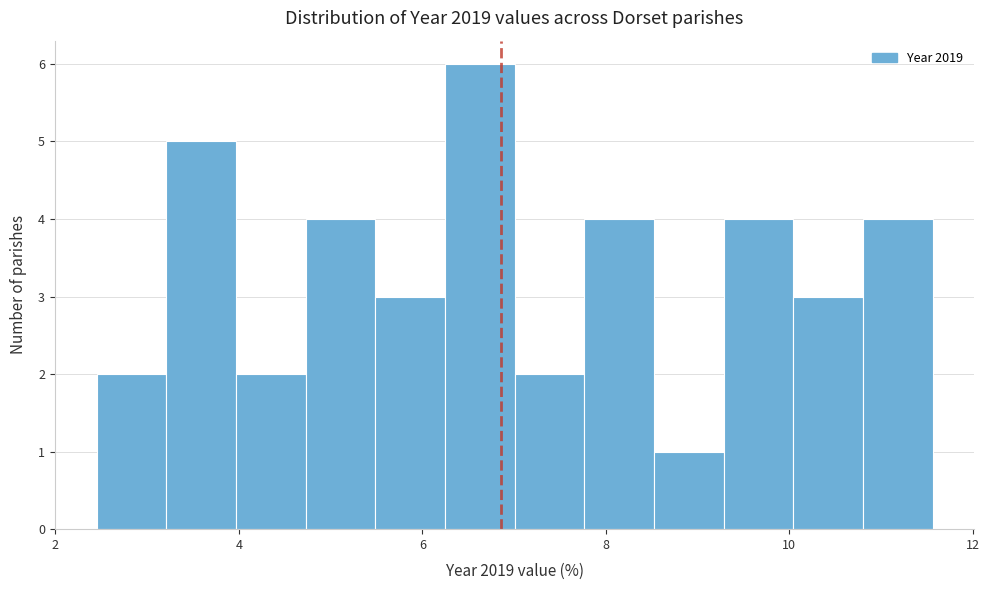

Read against the x-axis, roughly where is the centre of the tallest bar?

6.6